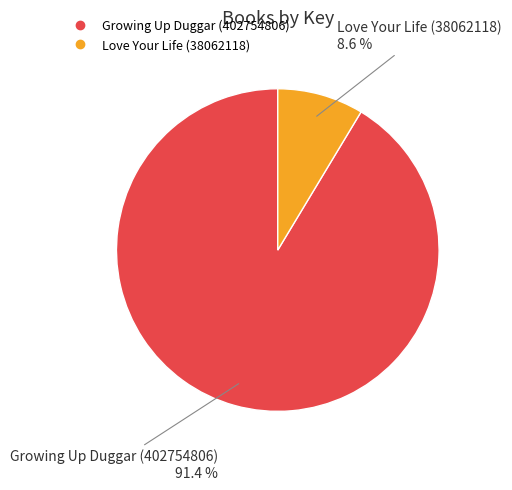

The Growing Up Duggar (402754806) slice represents 79% of the pie. True or false?

False